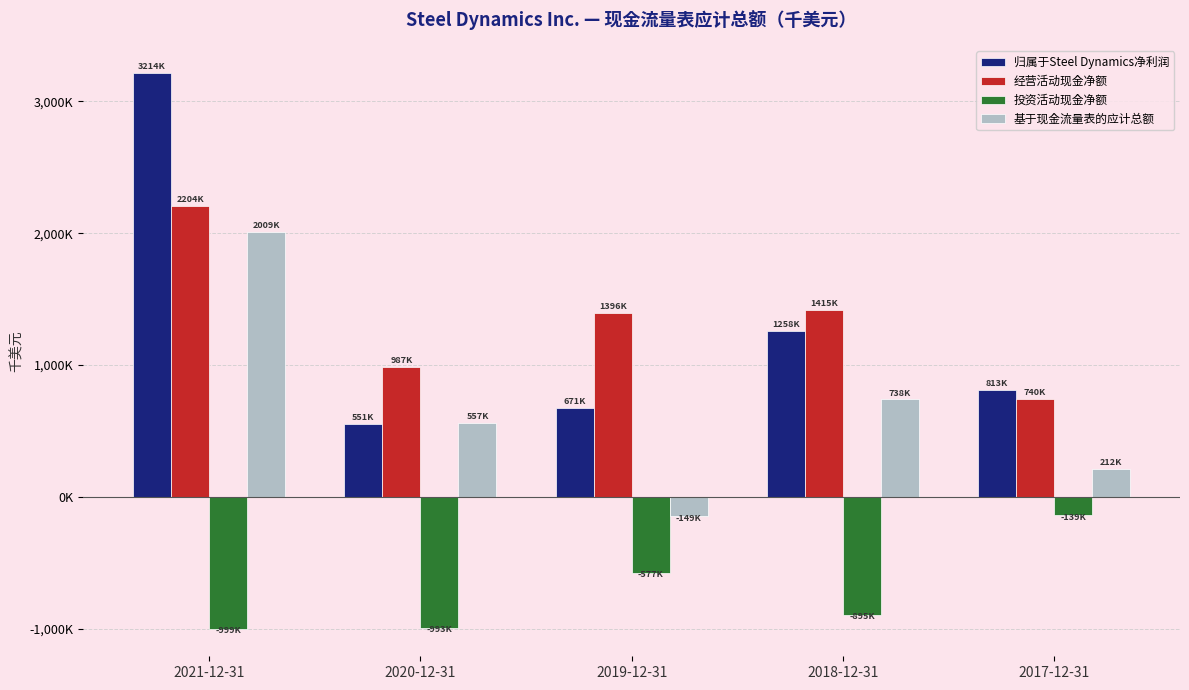

Which series has the widest spread of values?

归属于Steel Dynamics净利润